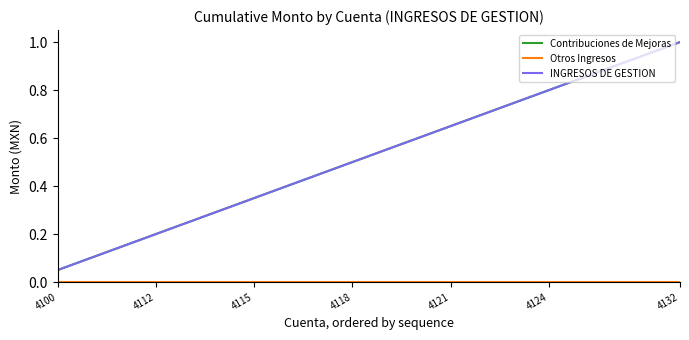

True or false: INGRESOS DE GESTION and Contribuciones de Mejoras intersect in this chart.

False